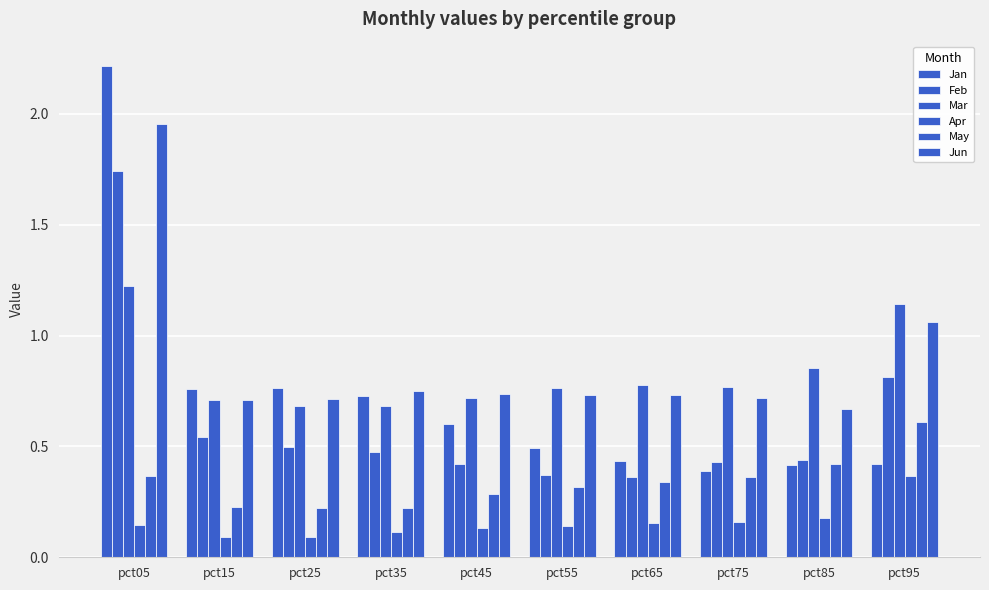

What is the sum of the Feb values at pct45 and pct25?

0.9